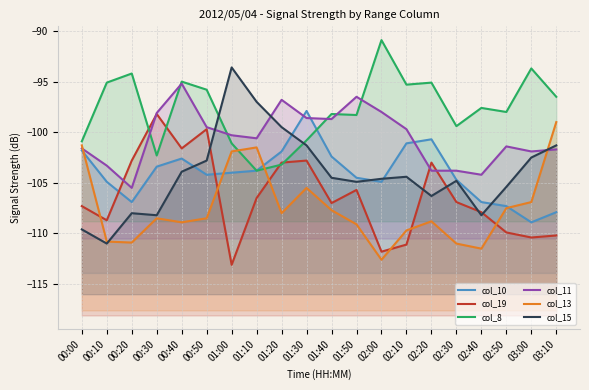

What are all the series names shown in the legend?

col_10, col_19, col_8, col_11, col_13, col_15